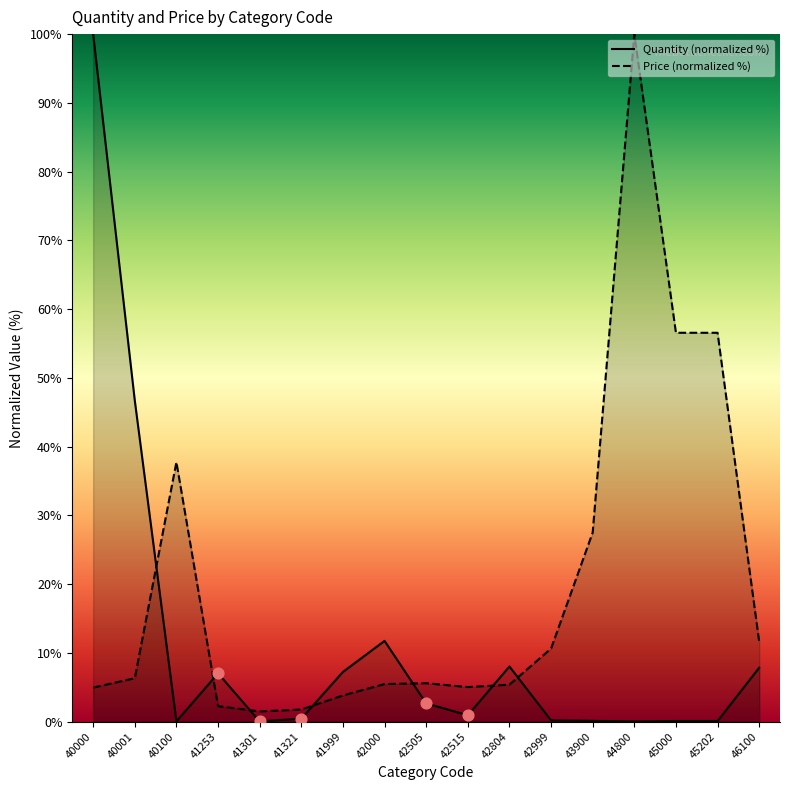

What is the total value across all series at 40100?

37.8